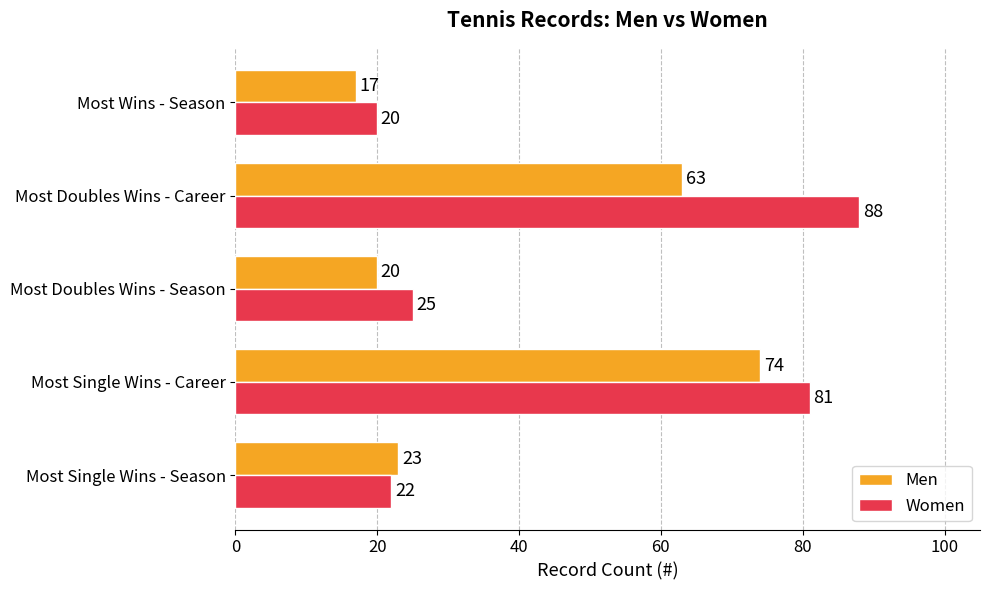

What is the difference between the highest and lowest values at Most Doubles Wins - Season?

5